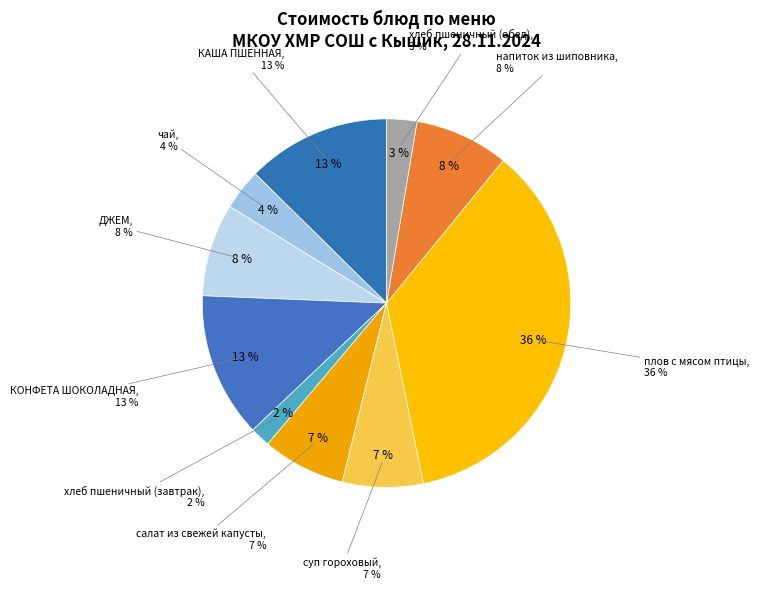

Does КОНФЕТА ШОКОЛАДНАЯ account for over 50% of the chart?

No